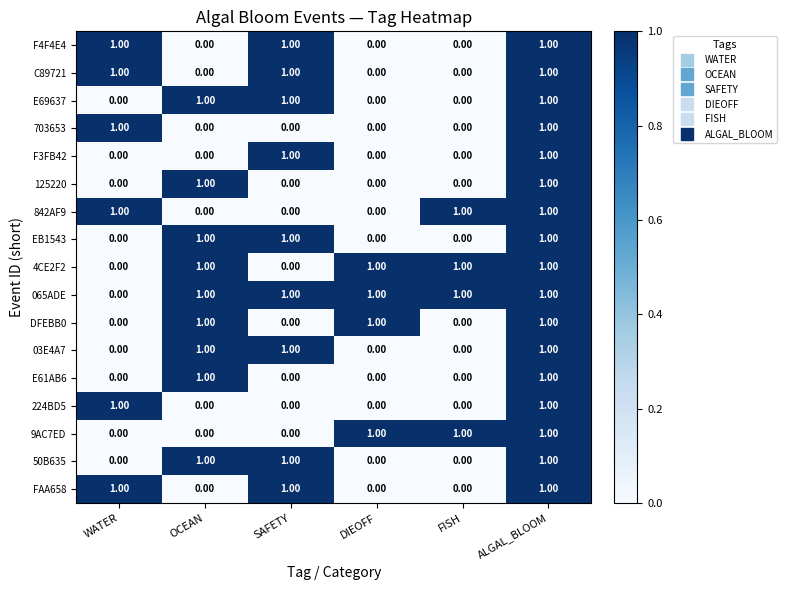

At which category is the sum across all series the highest?

ALGAL_BLOOM